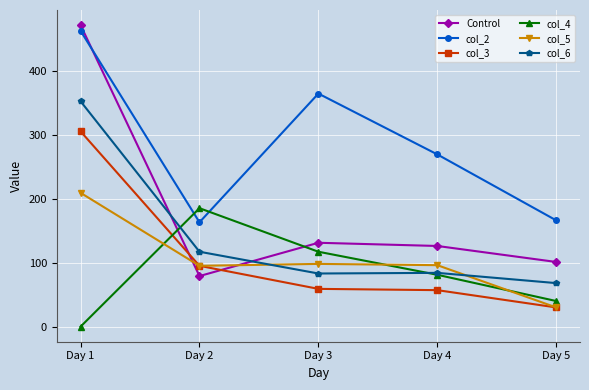

What is the value of the col_6 point at the 4th from the left?

84